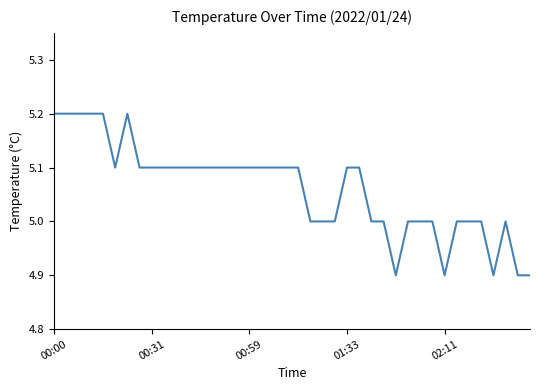

What is the maximum value shown in the chart?

5.2